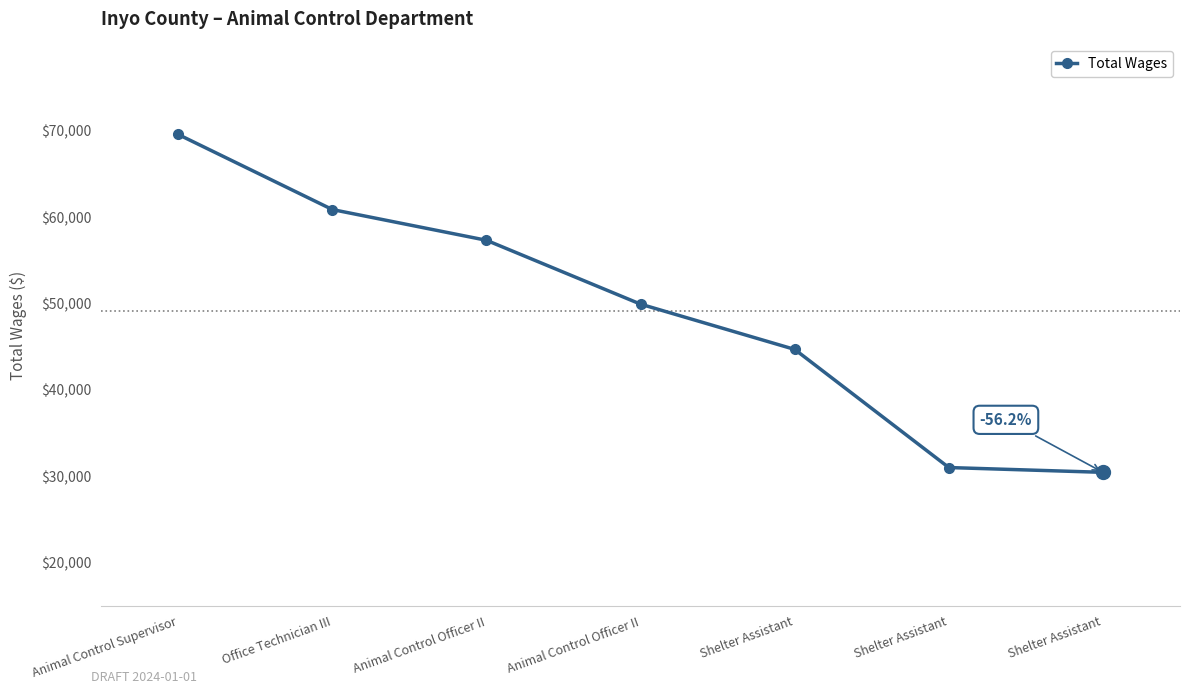

Rank the categories by value from lowest to highest.

Shelter Assistant, Shelter Assistant, Shelter Assistant, Animal Control Officer II, Animal Control Officer II, Office Technician III, Animal Control Supervisor